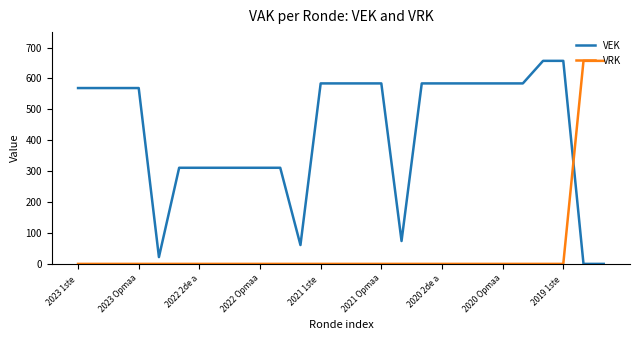

What is the maximum value shown in the chart?

657